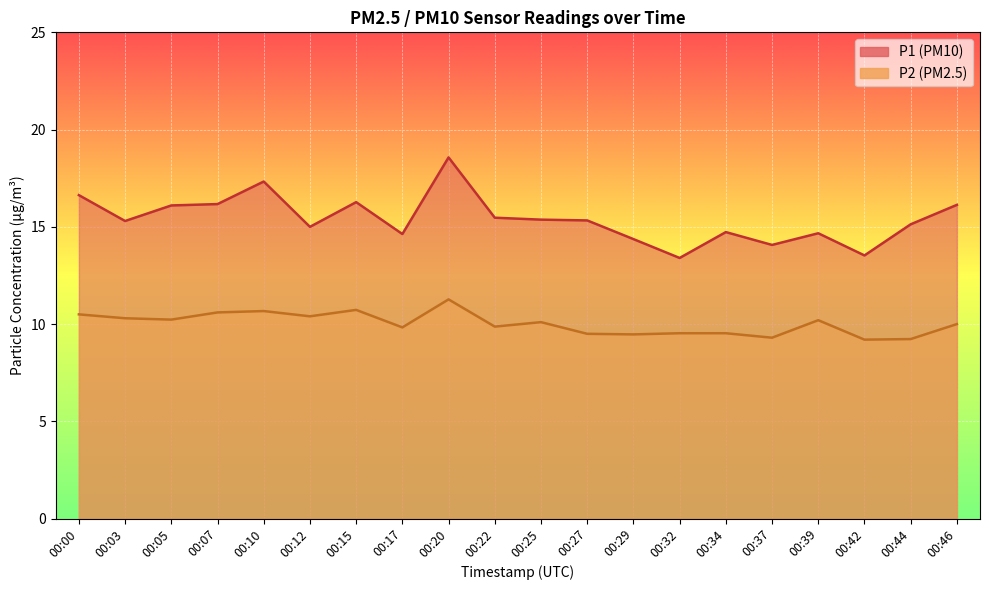

At which category is the sum across all series the highest?

00:20